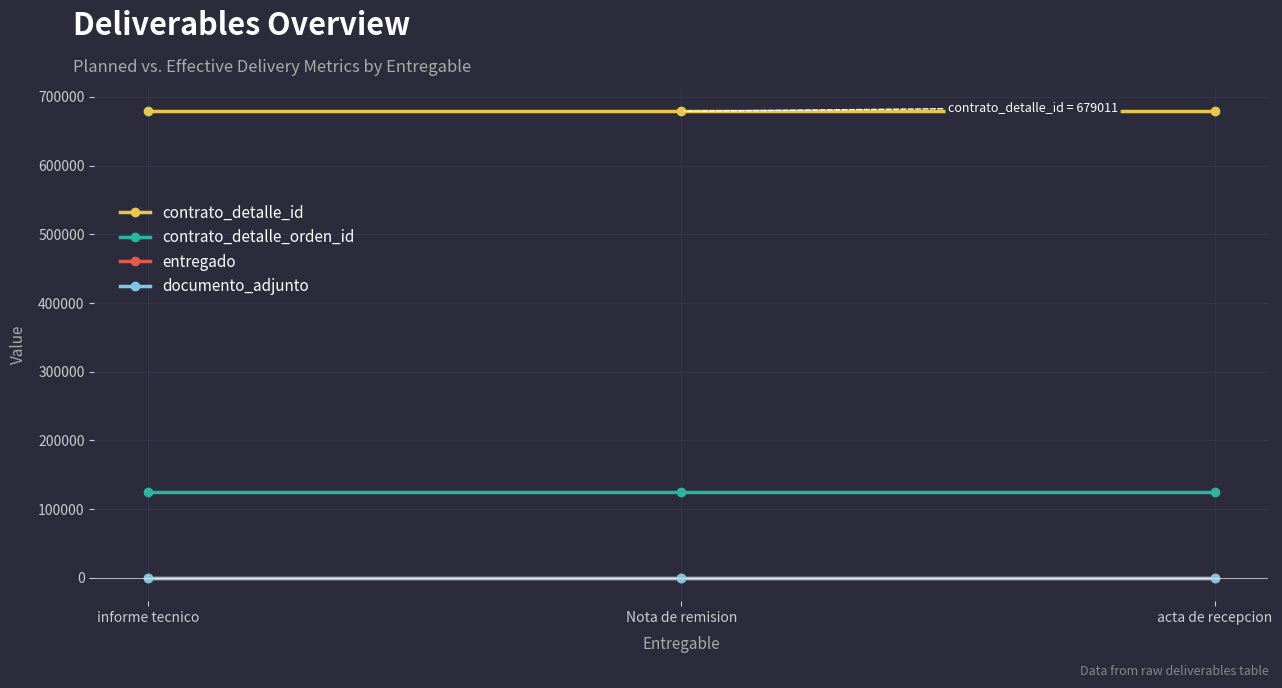

The value of contrato_detalle_orden_id at Nota de remision is 124912. True or false?

True